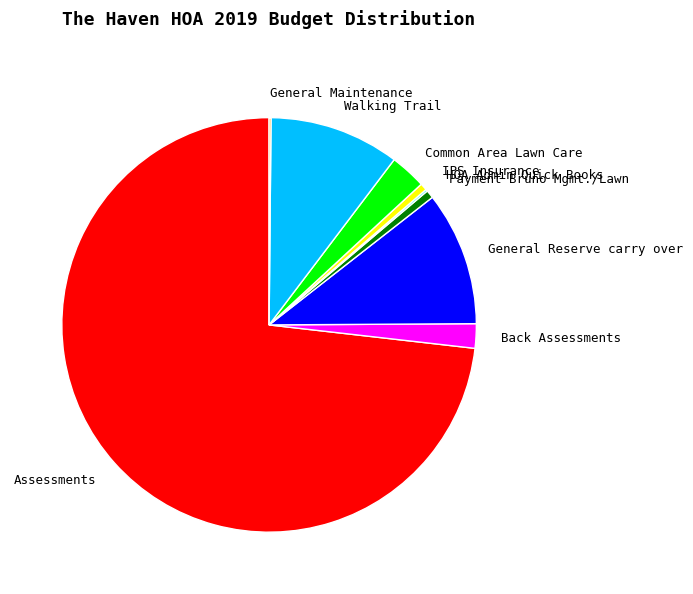

Is there any slice that represents more than half of the pie?

Yes